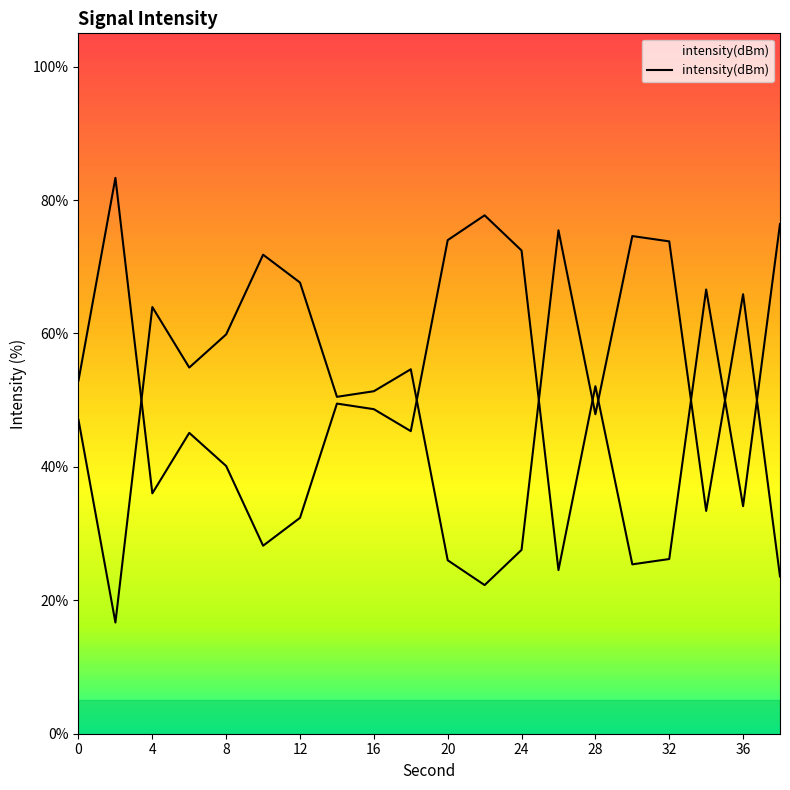

How many data points does each series have?

20